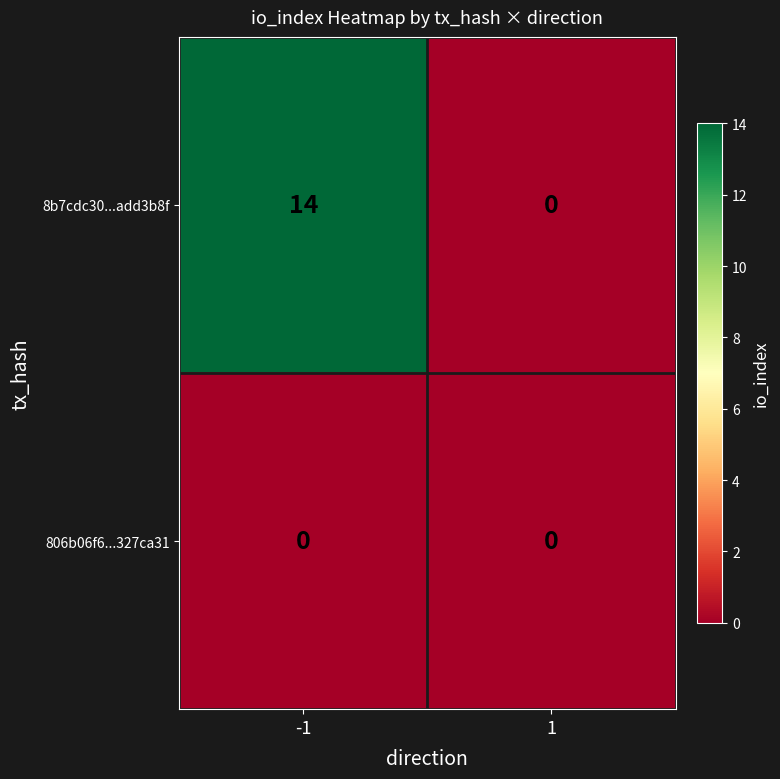

Reading left to right, list all the values displayed in this chart.

8b7cdc30...add3b8f: 14	0
806b06f6...327ca31: 0	0